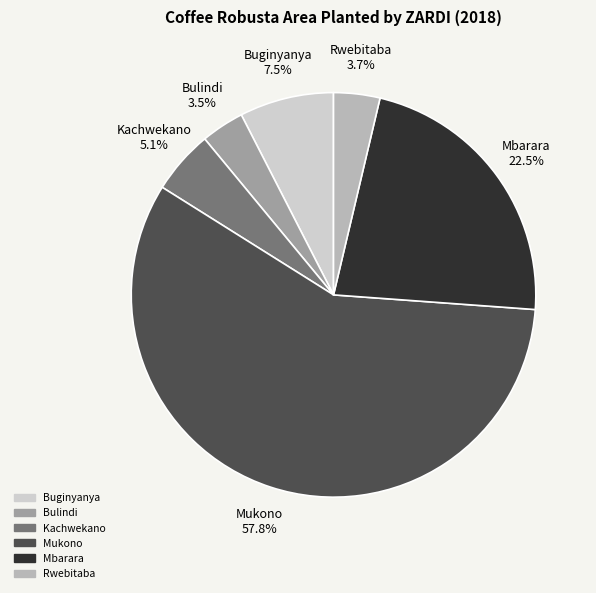

Is Mukono the majority of the pie?

Yes